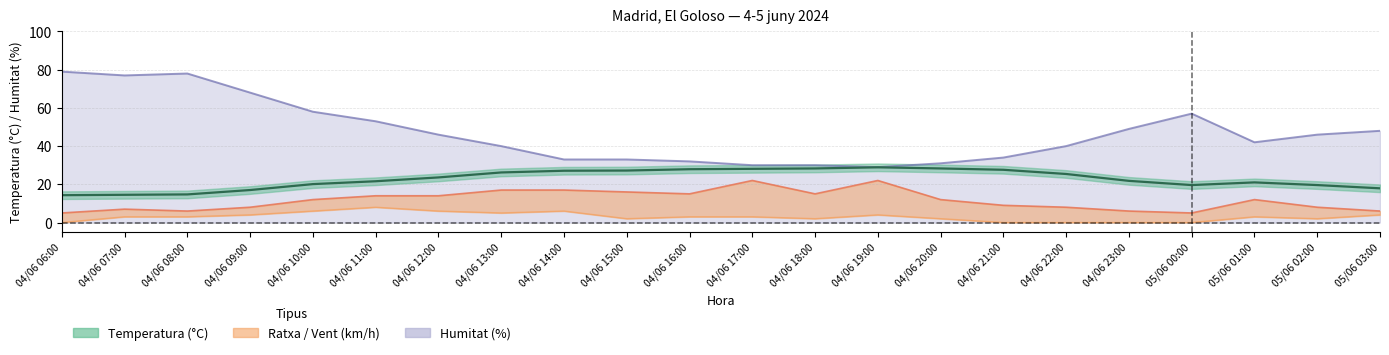

Reading left to right, transcribe all the data shown in this chart.

Temperatura: 14.3	14.5	14.7	17.0	20.1	21.6	23.6	26.2	27.1	27.2	27.9	28.1	28.3	28.9	28.3	27.6	25.4	21.8	19.6	21.0	19.6	17.9
Humitat: 79.0	77.0	78.0	68.0	58.0	53.0	46.0	40.0	33.0	33.0	32.0	30.0	30.0	29.0	31.0	34.0	40.0	49.0	57.0	42.0	46.0	48.0
Velocitat vent: 0.0	3.0	3.0	4.0	6.0	8.0	6.0	5.0	6.0	2.0	3.0	3.0	2.0	4.0	2.0	0.0	0.0	0.0	0.0	3.0	2.0	4.0
Ratxa: 5.0	7.0	6.0	8.0	12.0	14.0	14.0	17.0	17.0	16.0	15.0	22.0	15.0	22.0	12.0	9.0	8.0	6.0	5.0	12.0	8.0	6.0